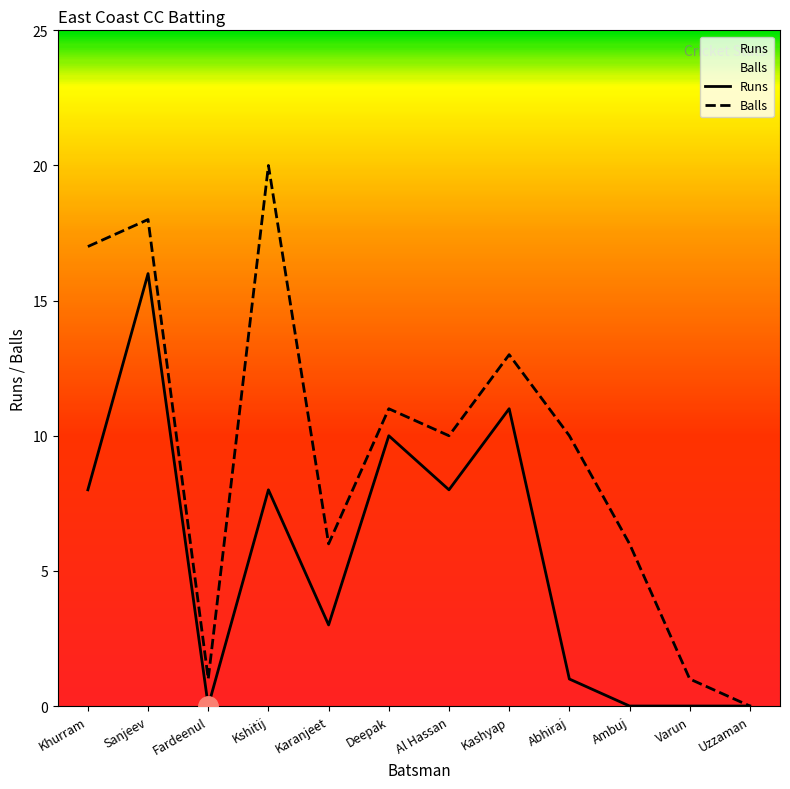

Reading left to right, list all the values displayed in this chart.

Runs: Khurram=8	Sanjeev=16	Fardeenul=0	Kshitij=8	Karanjeet=3	Deepak=10	Al Hassan=8	Kashyap=11	Abhiraj=1	Ambuj=0	Varun=0	Uzzaman=0
Balls: Khurram=17	Sanjeev=18	Fardeenul=1	Kshitij=20	Karanjeet=6	Deepak=11	Al Hassan=10	Kashyap=13	Abhiraj=10	Ambuj=6	Varun=1	Uzzaman=0